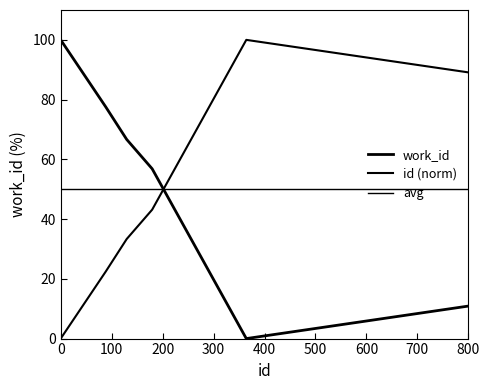

How many lines are shown in the chart?

3